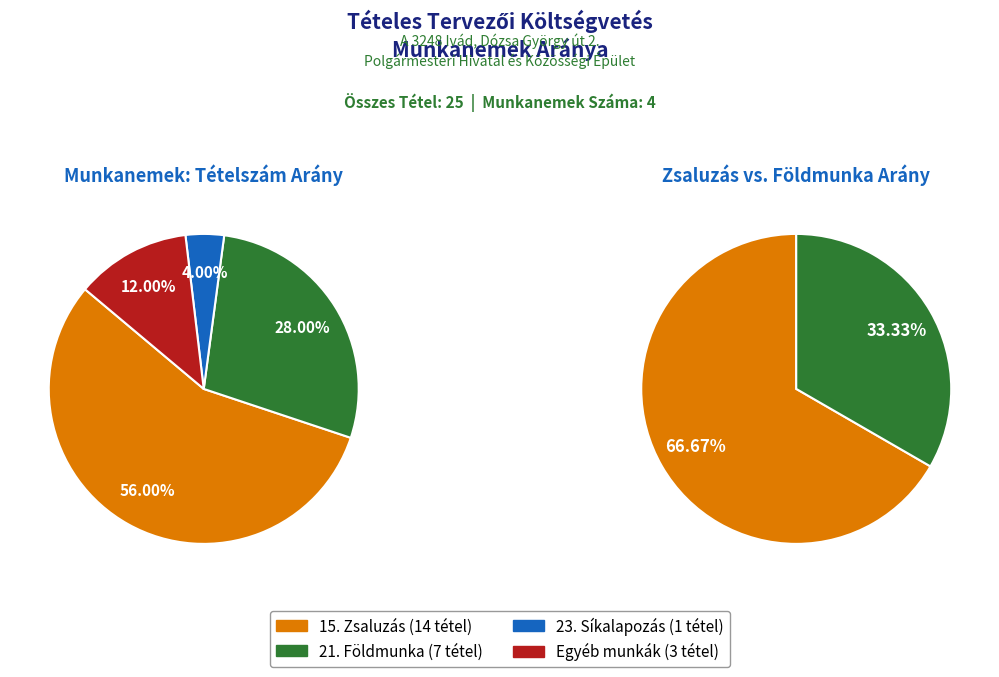

To the nearest percent, what is the combined percentage of 15. ZSALUZÁS and 23. SÍKALAPOZÁS?

60%